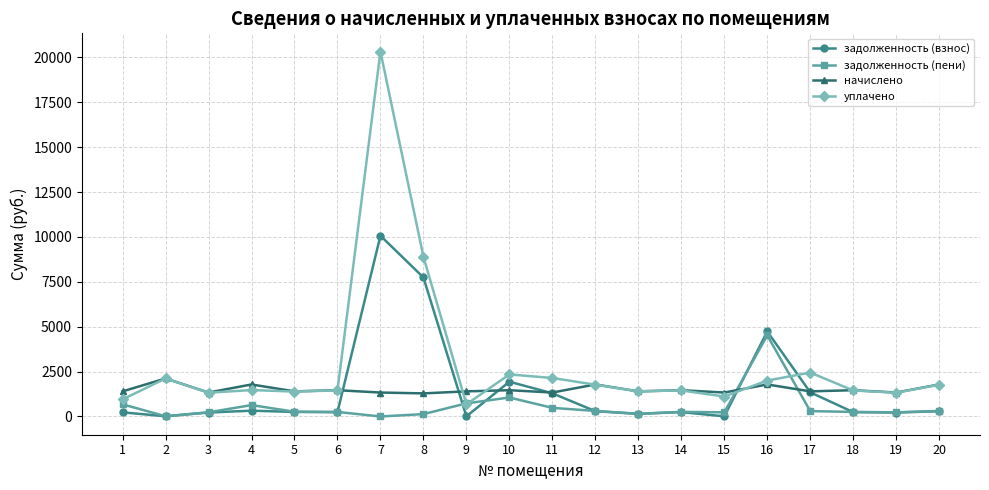

Which series has the largest range (max minus min)?

уплачено